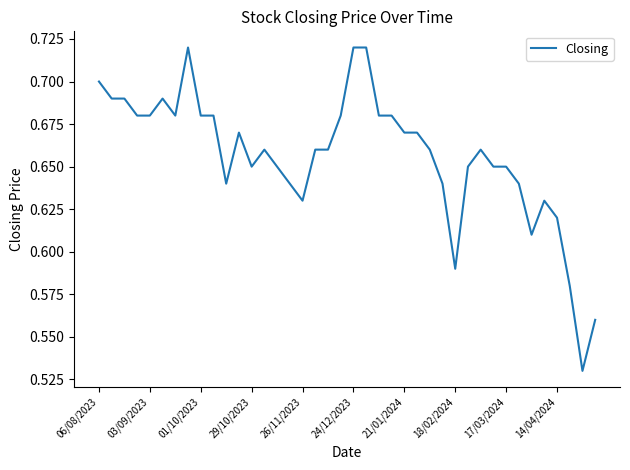

How many values are between 0 and 1?

40